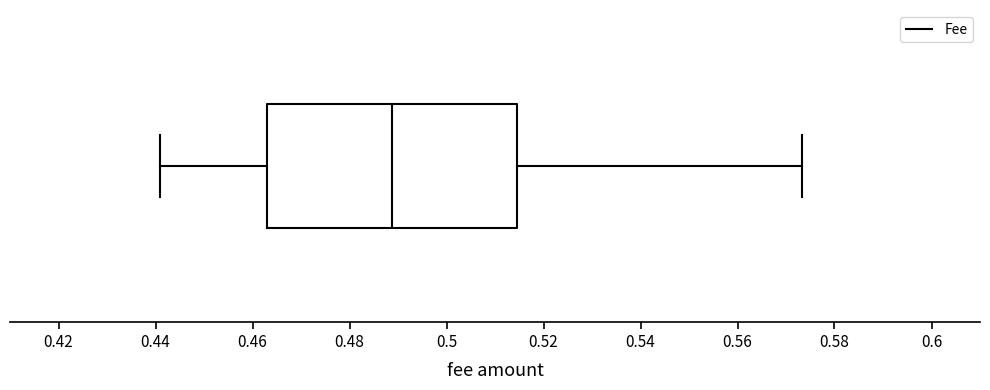

Read this box plot against the x-axis: the position of the median line, the range covered by the box, and the ends of both whiskers. The values are not printed on the chart, so give them approximately, as read against the axis.

median 0.488, box 0.464 to 0.514, whiskers 0.442 to 0.574